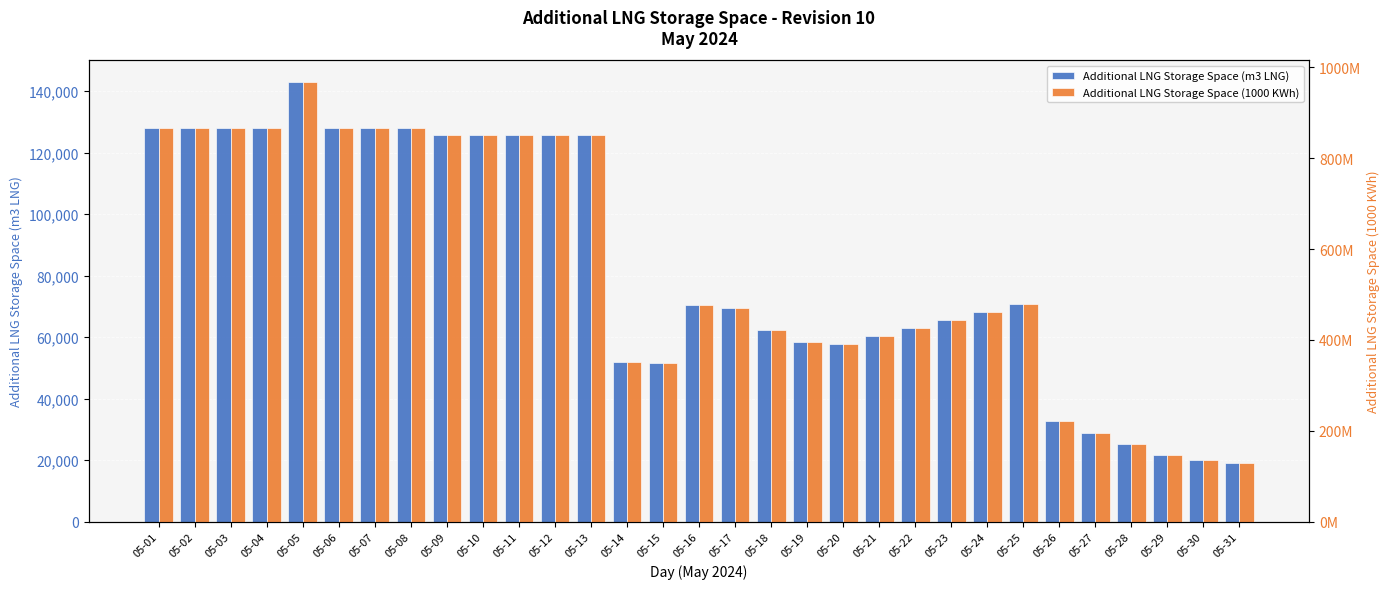

Is the value of Additional LNG Storage Space (m3 LNG) at 05-27 greater than the value of Additional LNG Storage Space (1000 KWh) at 05-27?

No